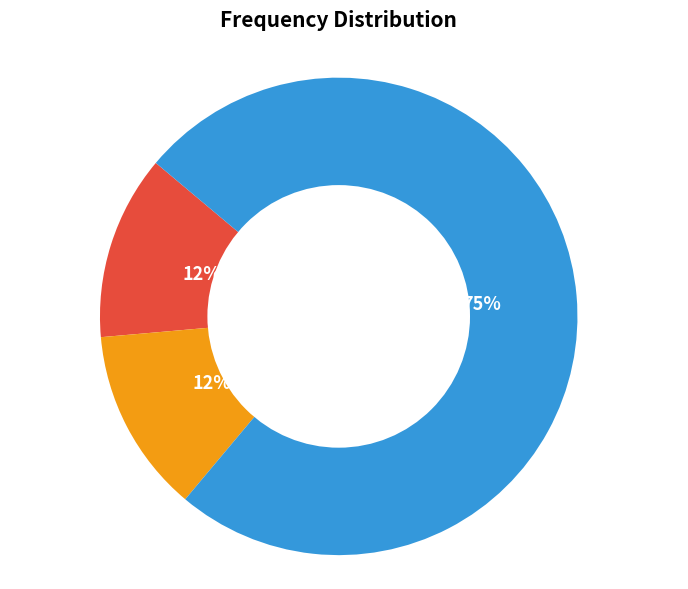

True or false: 4.0 accounts for 19% of the total.

False